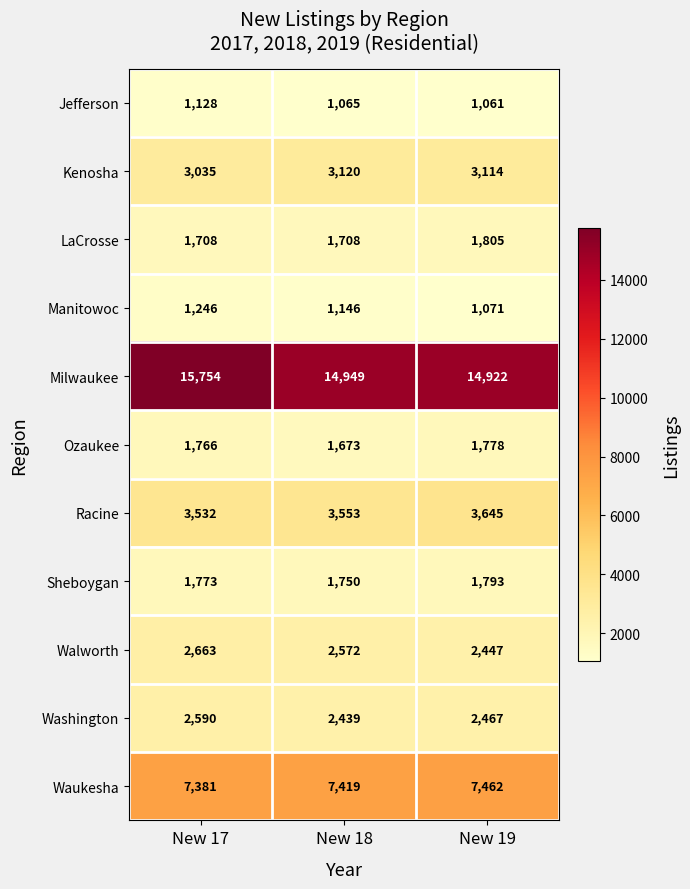

What is the smallest value displayed?

1061